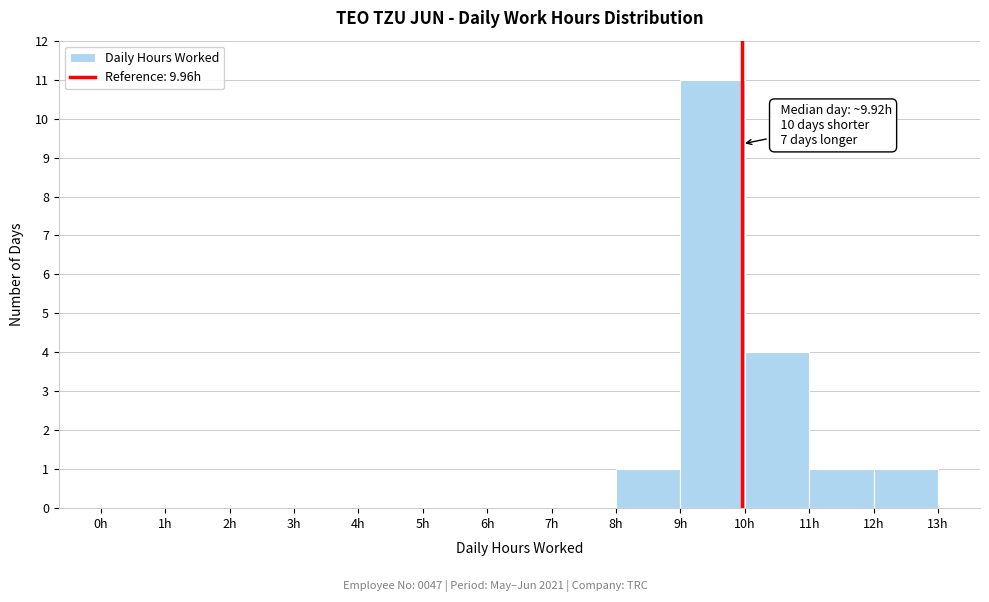

Over which range of the x-axis is the bar tallest?

9 to 10